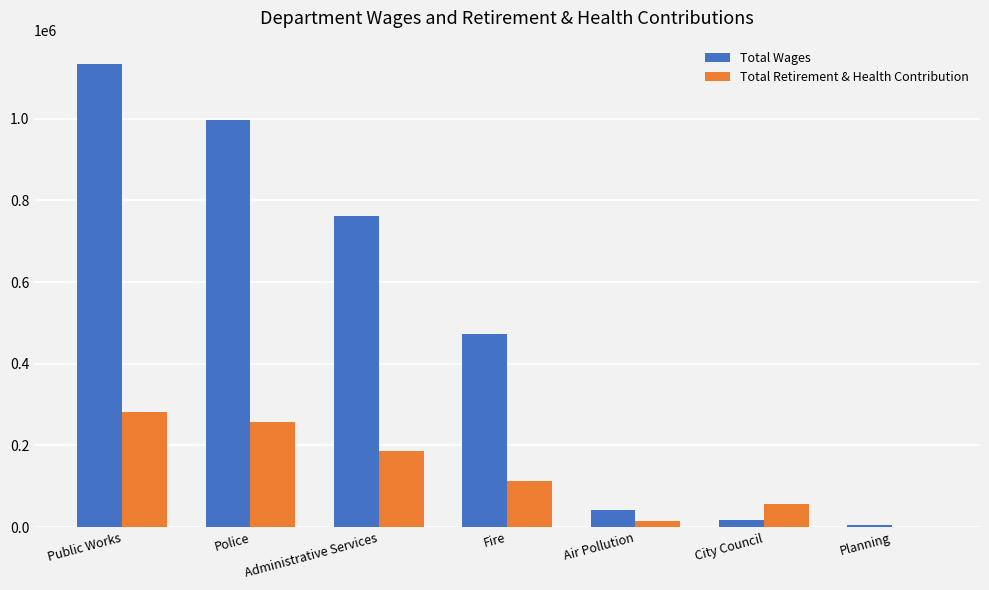

Reading left to right, what are all the values shown in this chart?

Total Wages: 1133995	997121	762673	473544	42213	18000	4500
Total Retirement & Health Contribution: 281637	258228	187207	113703	14968	57544	0